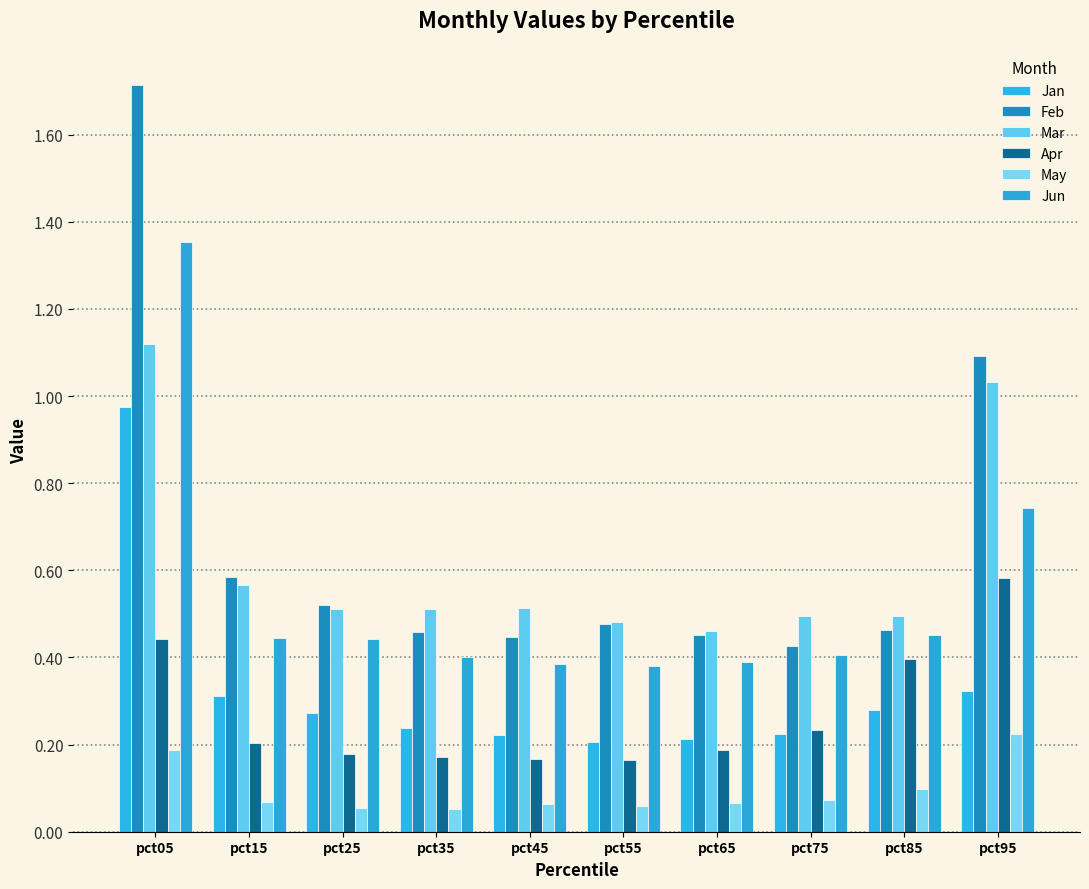

At pct45, list the series in order from largest to smallest.

Mar, Feb, Jun, Jan, Apr, May